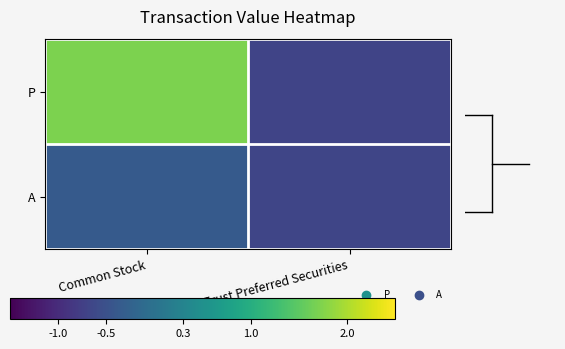

At which category does the chart reach its minimum across all series?

Trust Preferred Securities